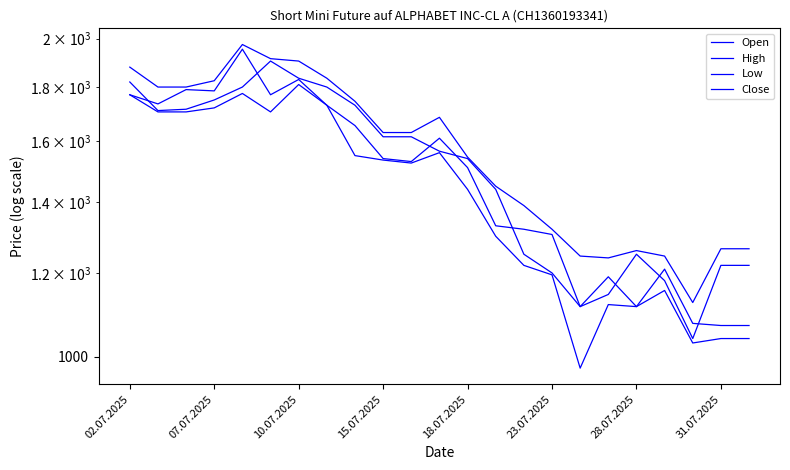

Which series has the widest spread of values?

Close